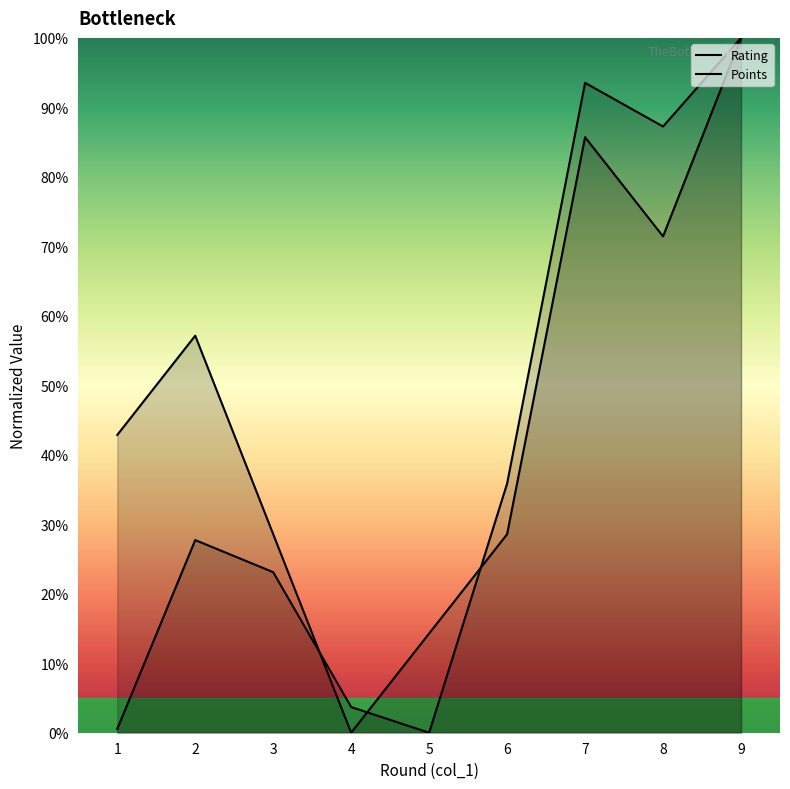

Reading left to right, list all the values displayed in this chart.

Rating: 0.6	27.7	23.1	3.7	0.0	35.9	93.5	87.2	100.0
Points: 42.9	57.1	28.6	0.0	14.3	28.6	85.7	71.4	100.0